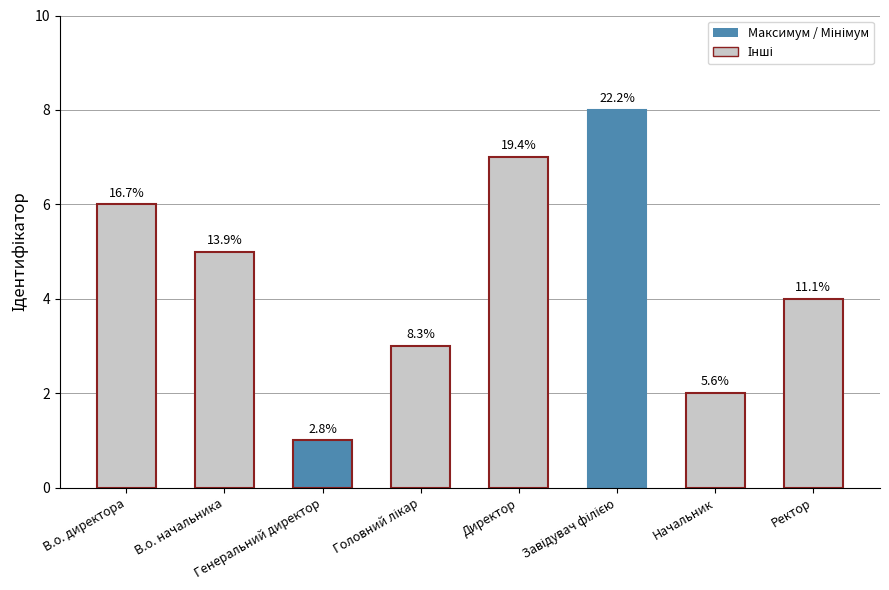

How many bars are there in total?

8